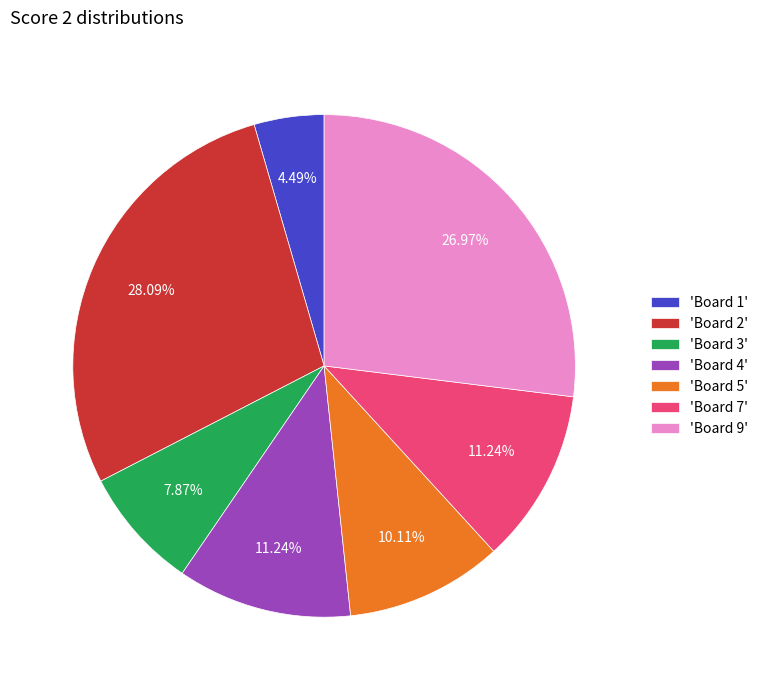

Count the number of slices in the pie.

7